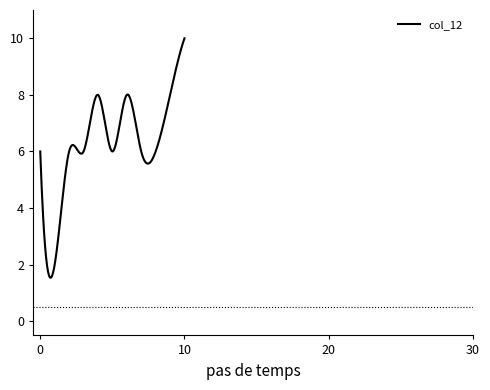

What is the minimum value shown in the chart?

1.5